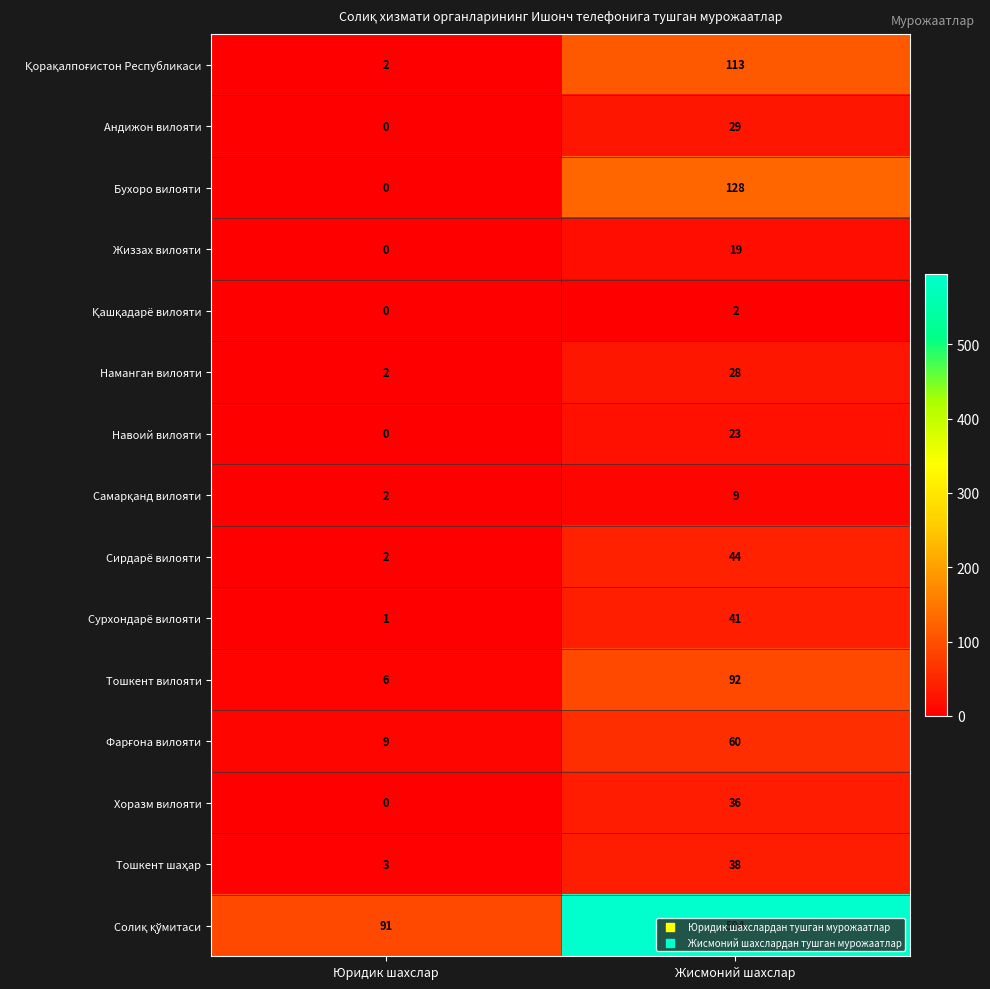

The value of Сурхондарё вилояти at Жисмоний шахслар is 41. True or false?

True